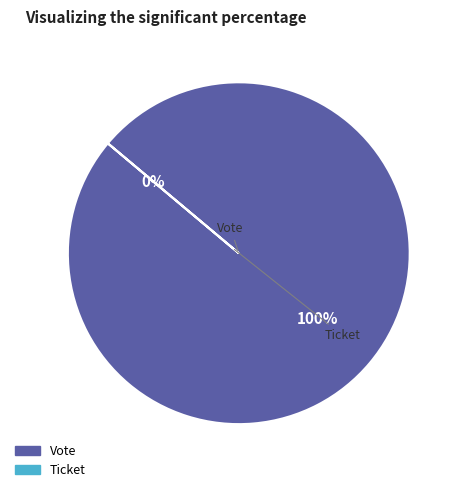

What is the change in value from Vote (io_index=1) to Ticket (io_index=0)?

-1